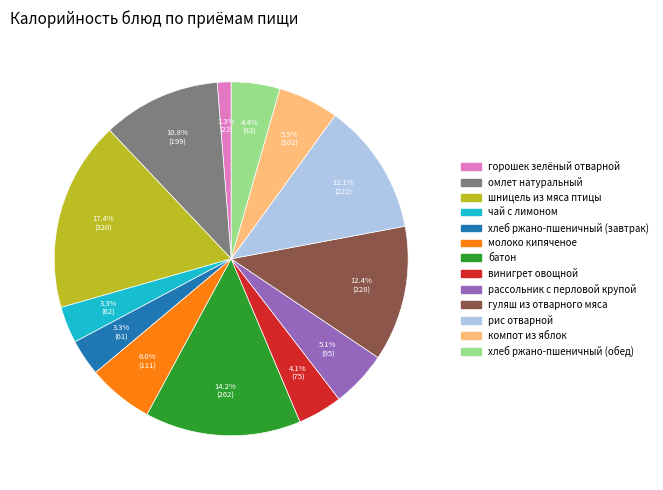

Is there any slice that represents more than half of the pie?

No